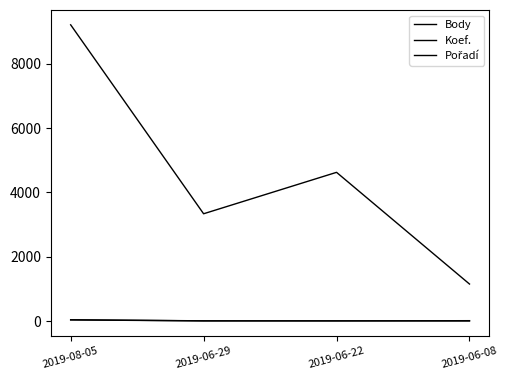

What value does the Koef. series have at 2019-06-22?

8